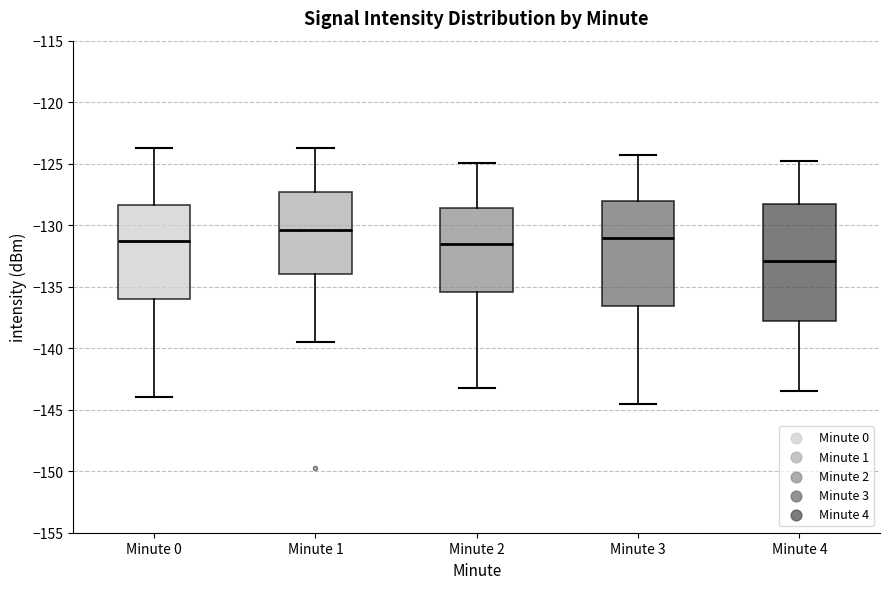

Where does the lower whisker of the box for Minute 1 end on the y-axis? The values are not printed on the chart, so give them approximately, as read against the axis.

-139.5